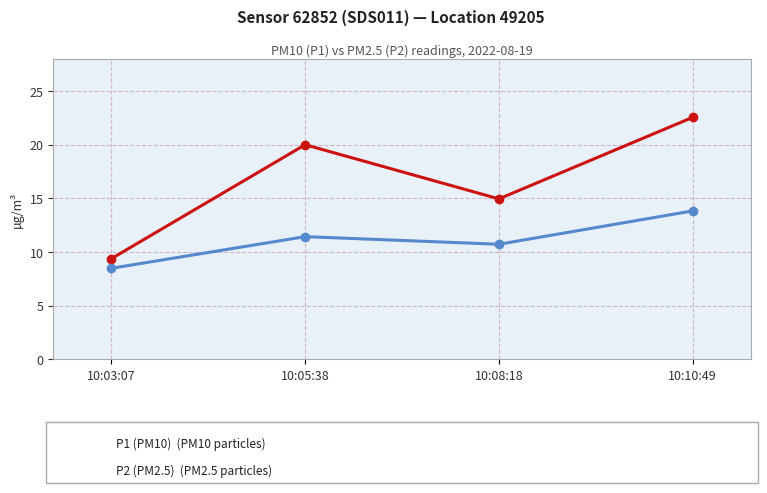

What is the difference between the highest and lowest values at 10:05:38?

8.6